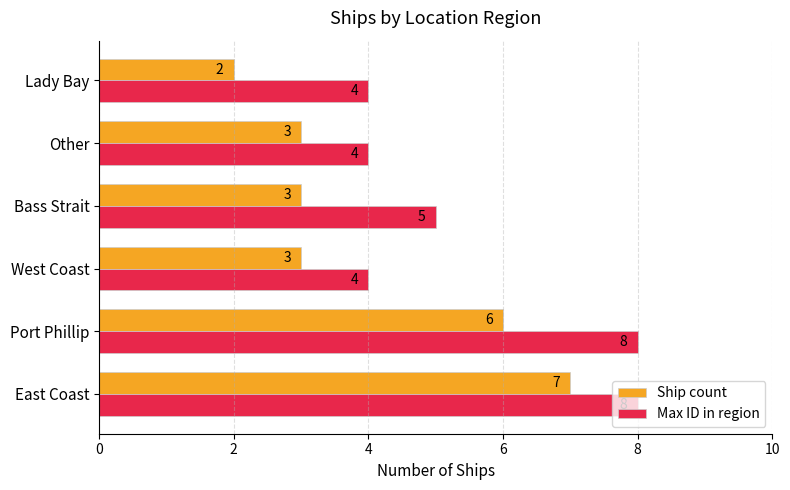

The value of Max ID in region at Other is 6. True or false?

False